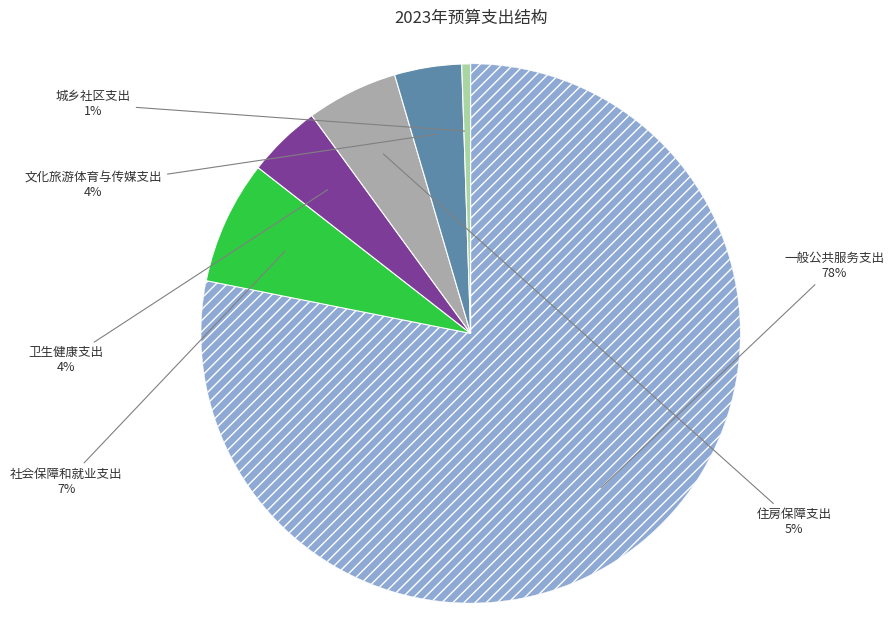

To the nearest percent, what is the average slice percentage?

17%